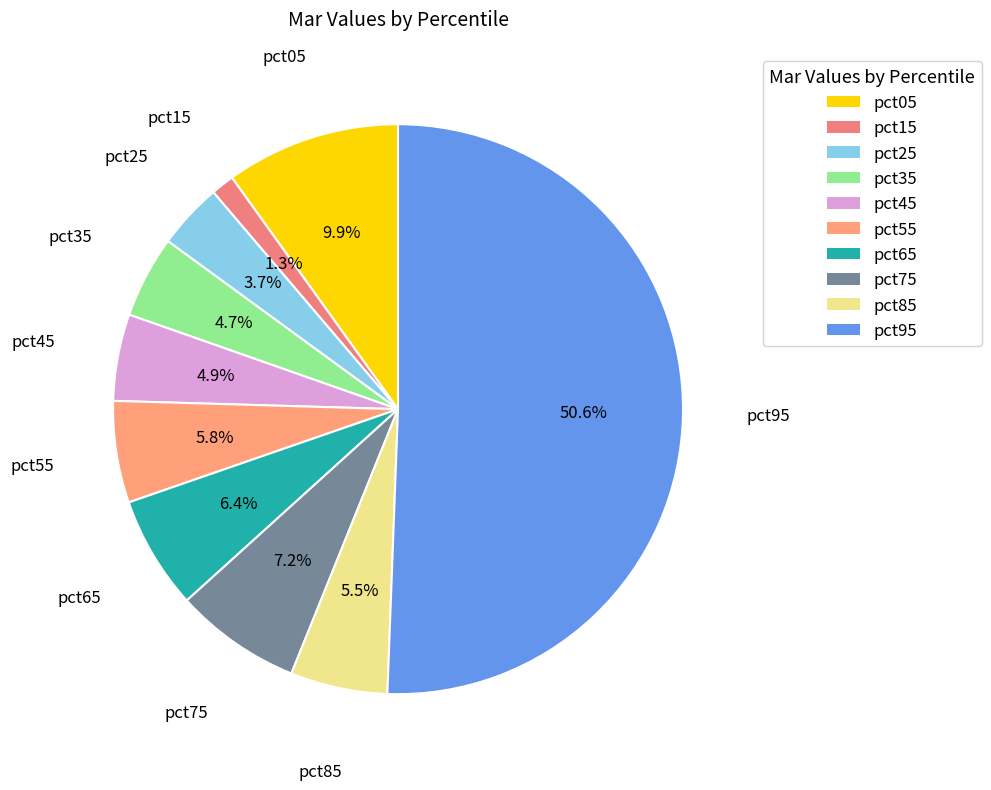

What percentage is the pct65 slice, to the nearest percent?

6%